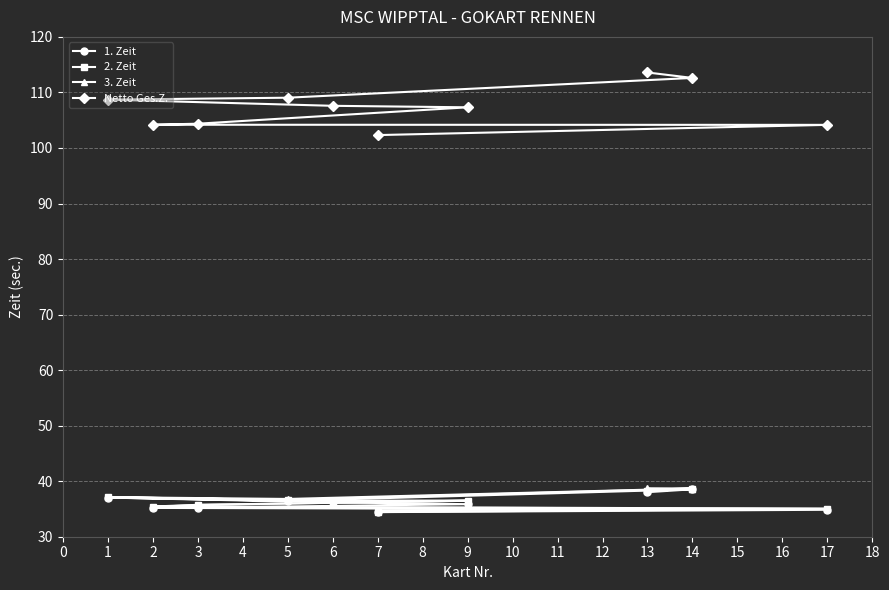

Where does the 2. Zeit series first go above 36?

1